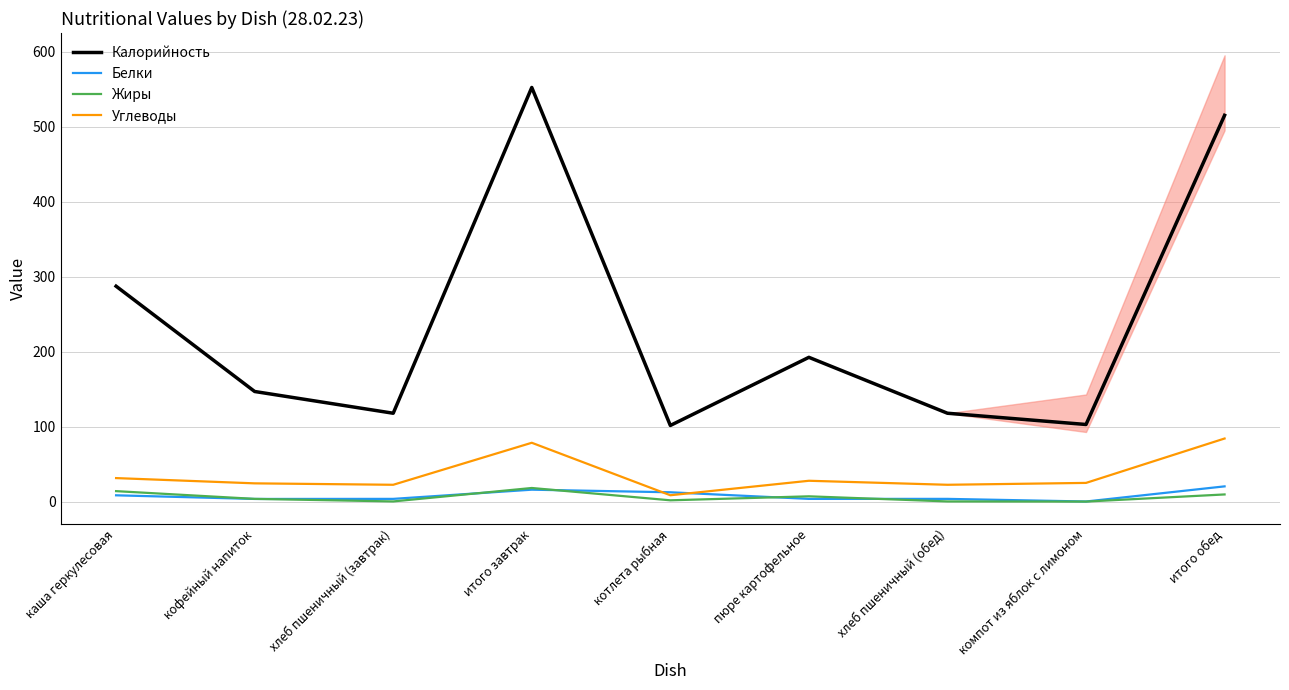

Which has a higher value, итого обед or пюре картофельное?

итого обед